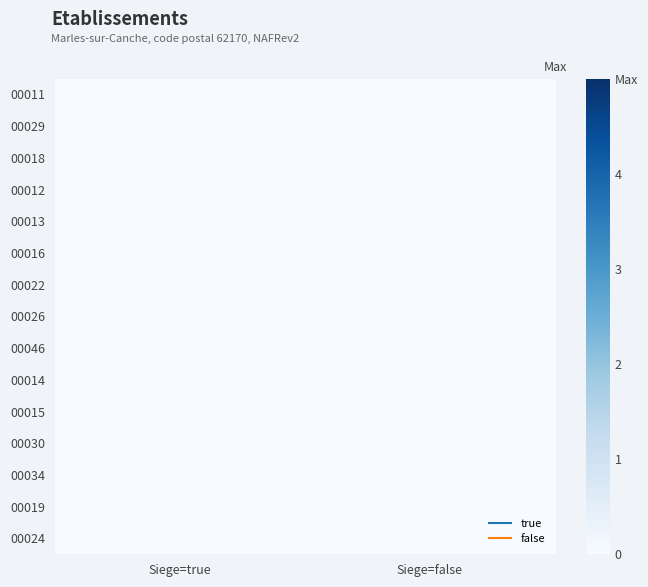

At Siege=true, list the series in order from largest to smallest.

00030, 00026, 00046, 00018, 00016, 00014, 00013, 00012, 00011, 00029, 00022, 00015, 00034, 00019, 00024